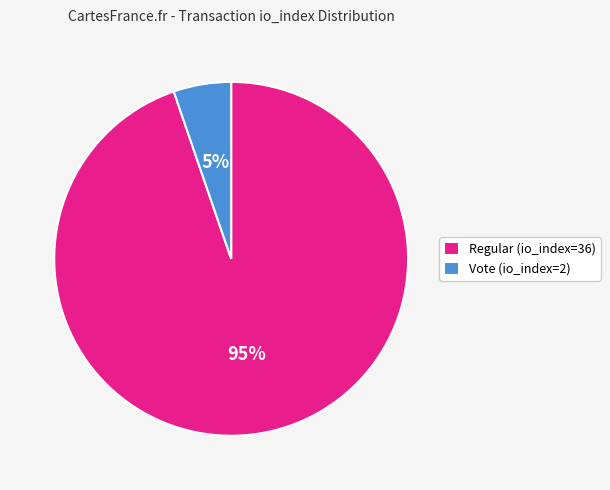

Do Regular (io_index=36) and Vote (io_index=2) together represent more than half of the pie?

Yes